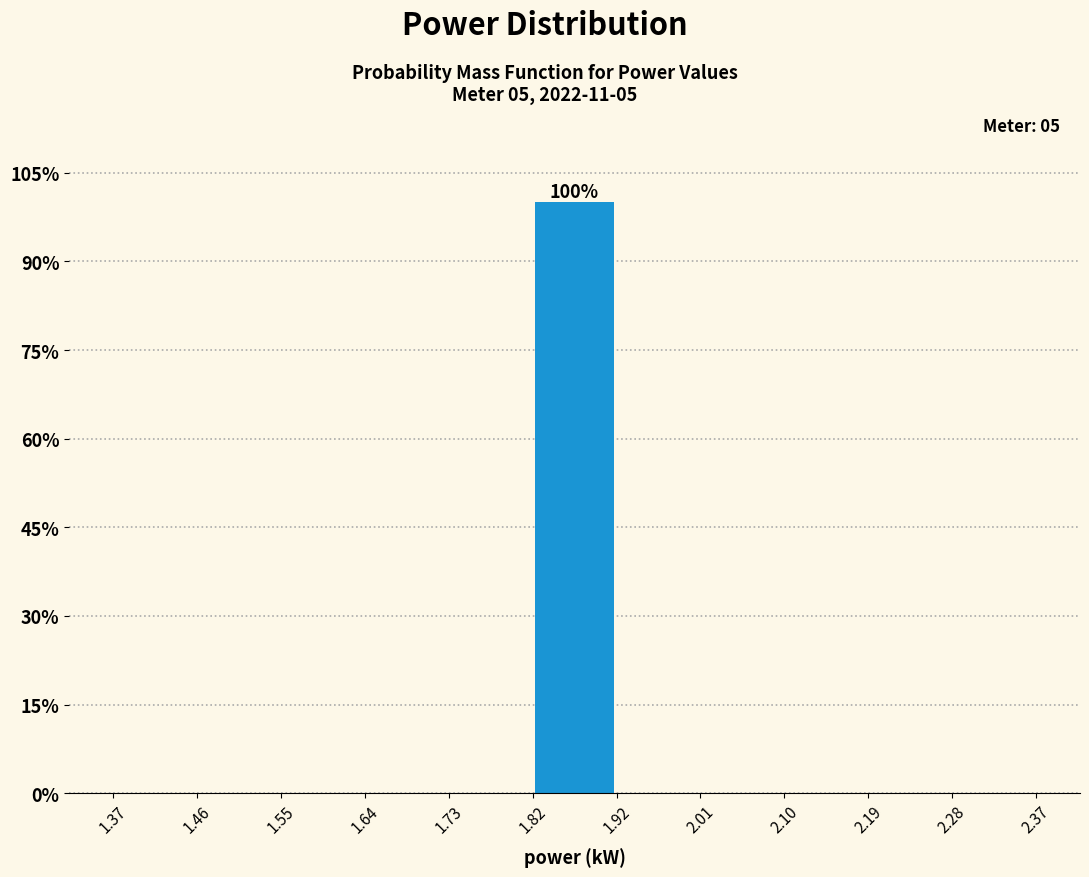

Over which range of the x-axis is the bar tallest?

1.82 to 1.92